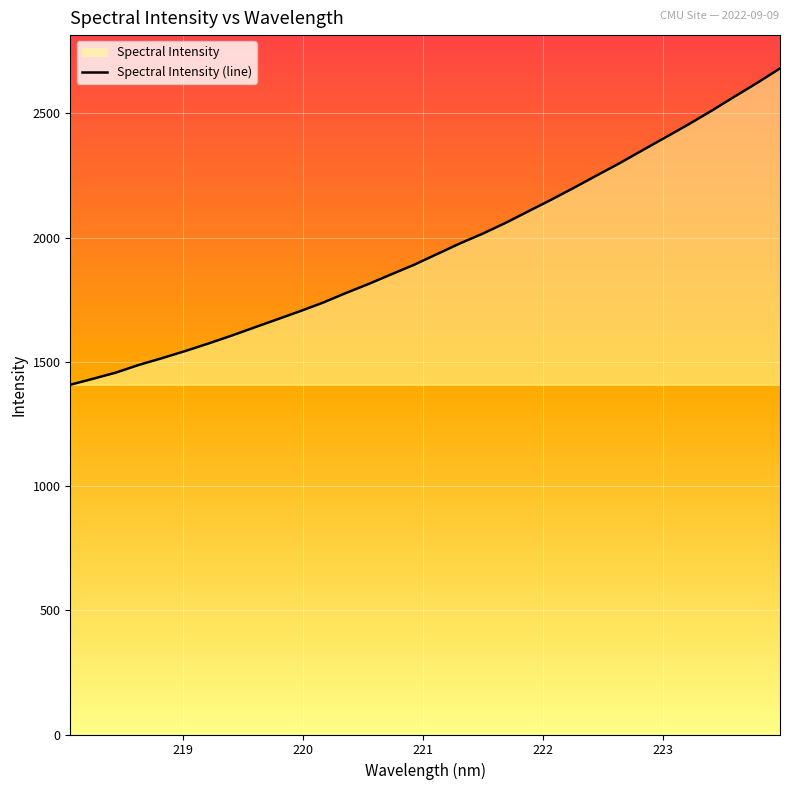

What is the difference between the maximum and minimum values?

1273.3